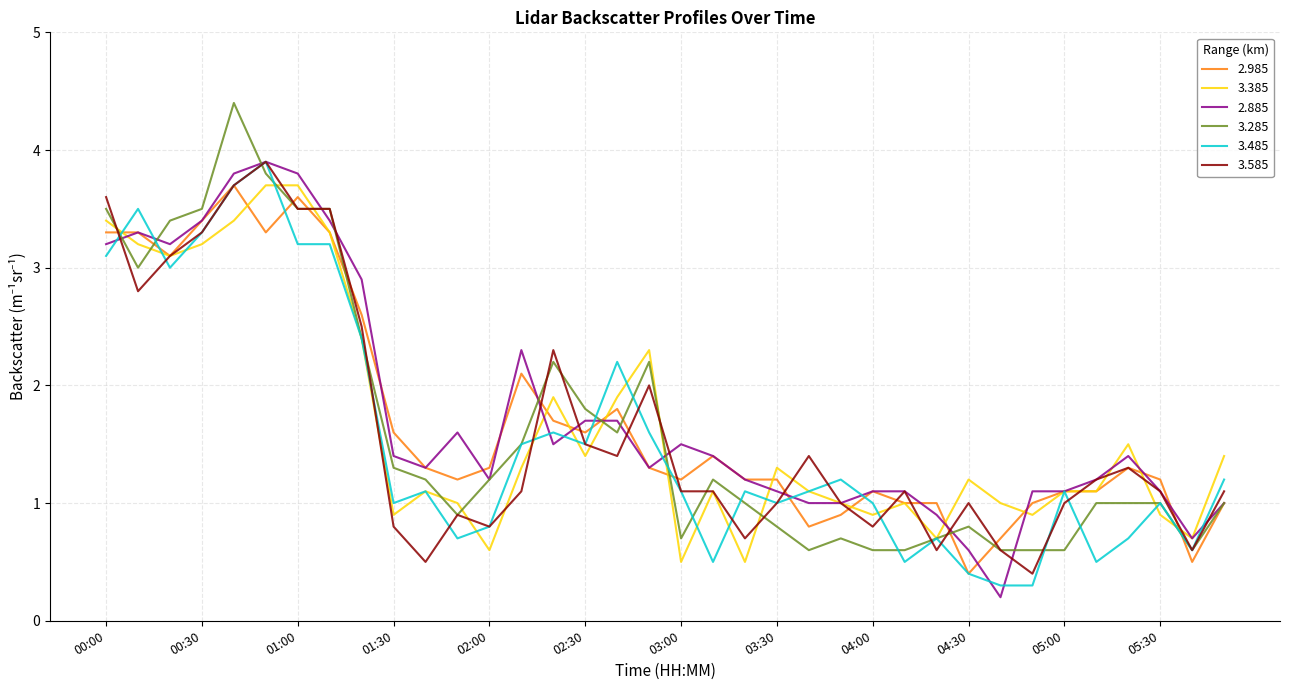

What is the greatest value displayed?

4.4